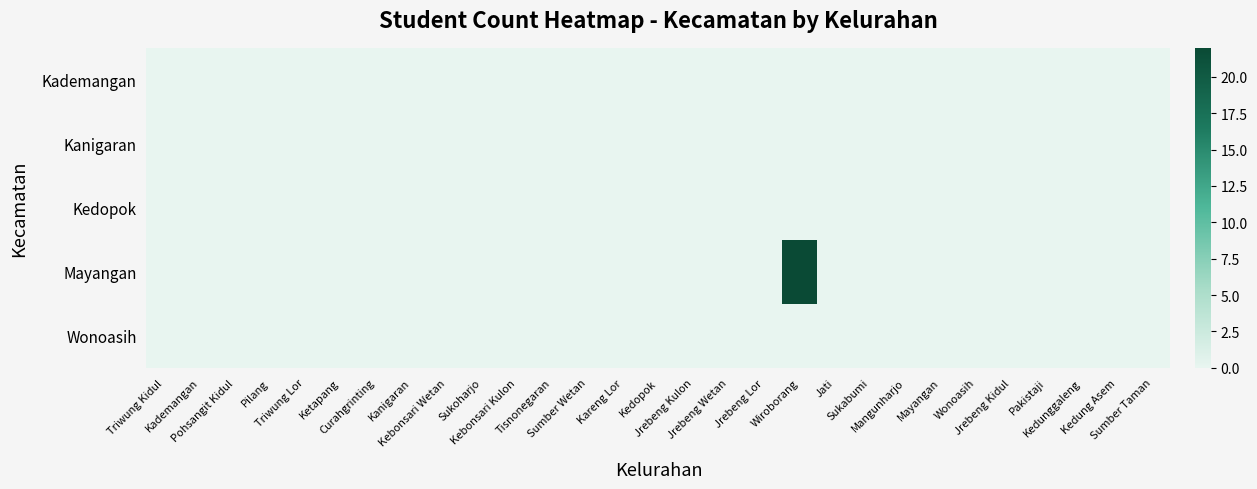

Rank the series by their maximum value, from lowest to highest.

Kademangan, Kanigaran, Kedopok, Wonoasih, Mayangan